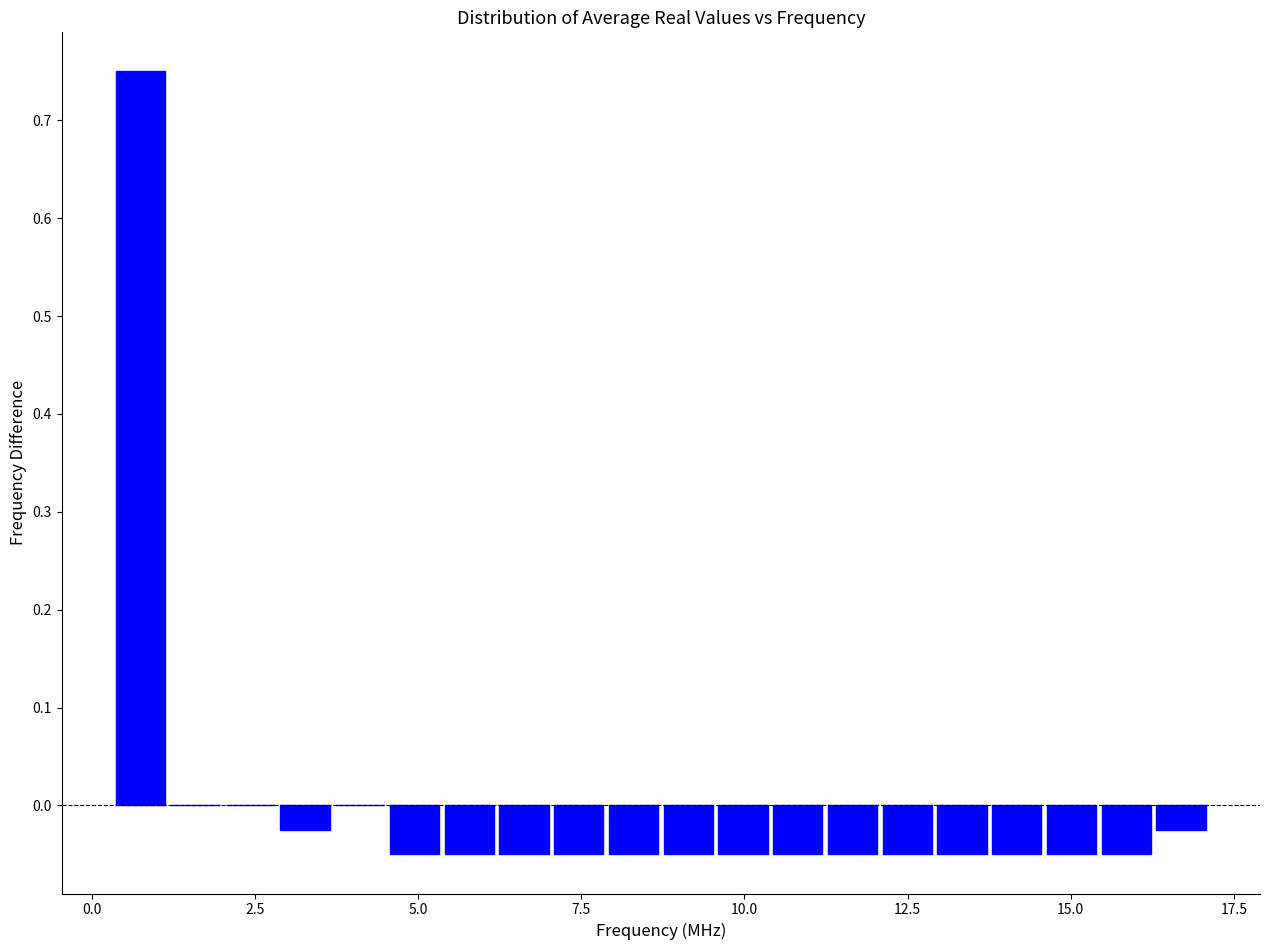

Read against the x-axis, roughly where is the centre of the tallest bar?

0.5